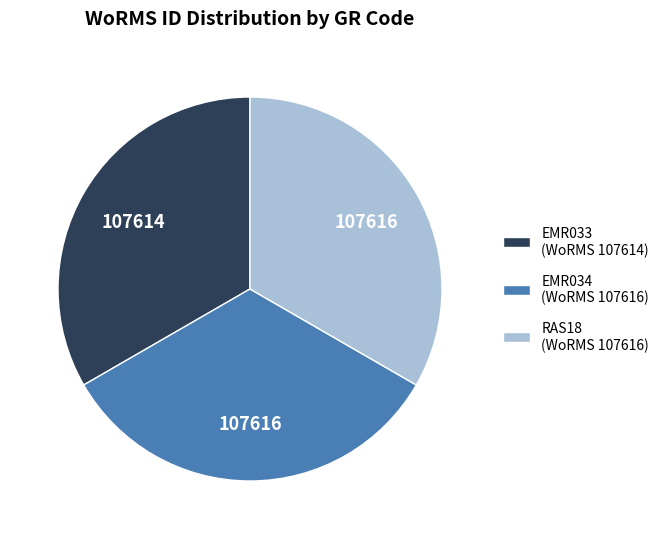

What is the ratio of the value at RAS18 (WoRMS 107616) to the value at EMR034 (WoRMS 107616)?

1.0